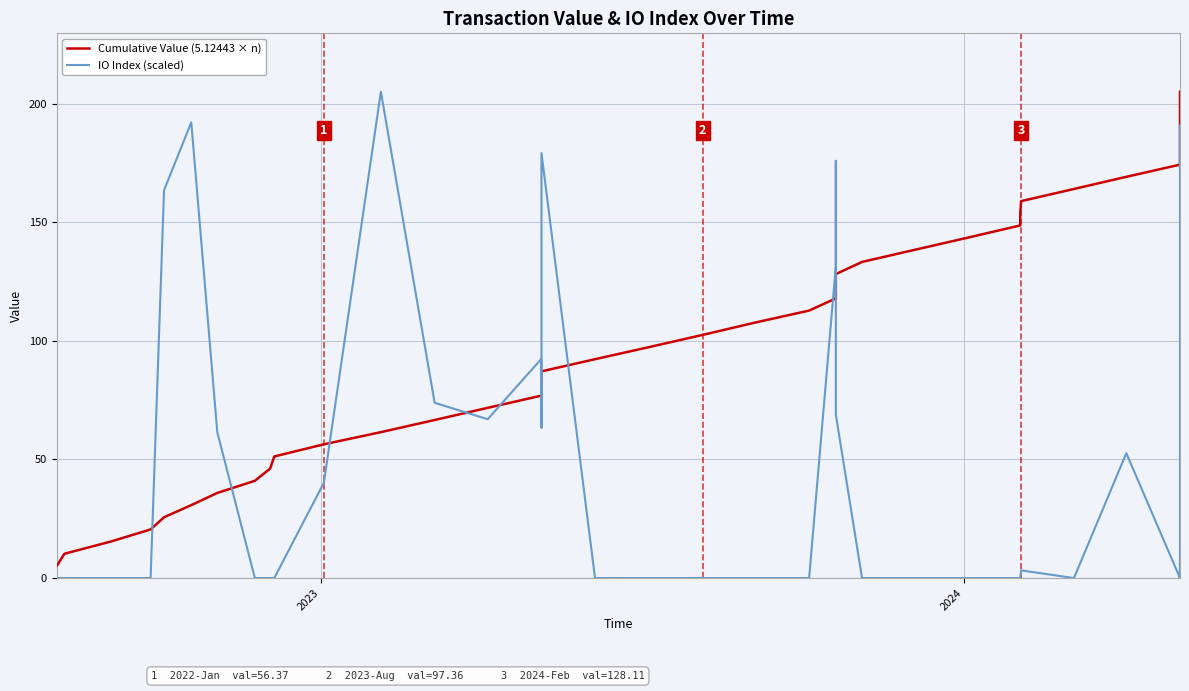

True or false: IO Index (scaled) has more than 2 interior local peaks.

True